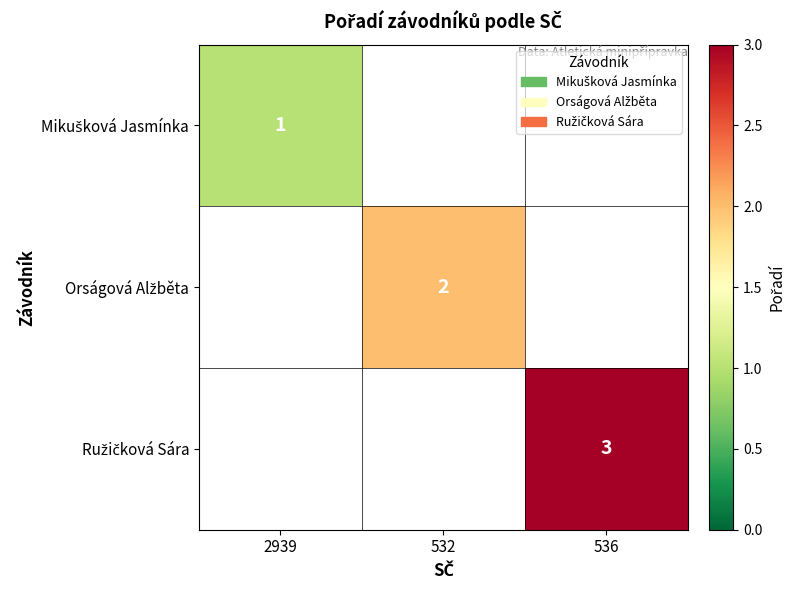

What value does the Orságová Alžběta series have at 532?

2.0